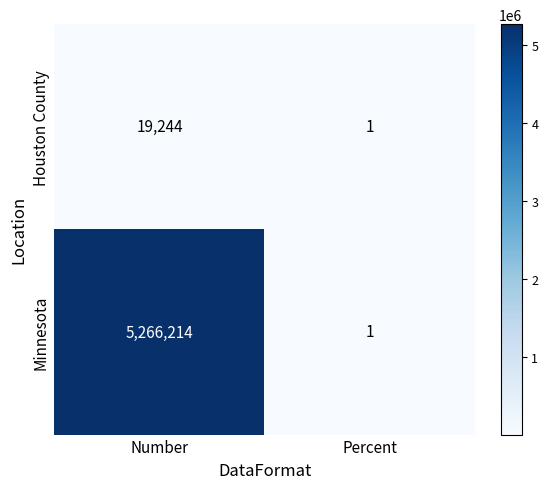

Where is Houston County nearest to the value 9622?

Percent